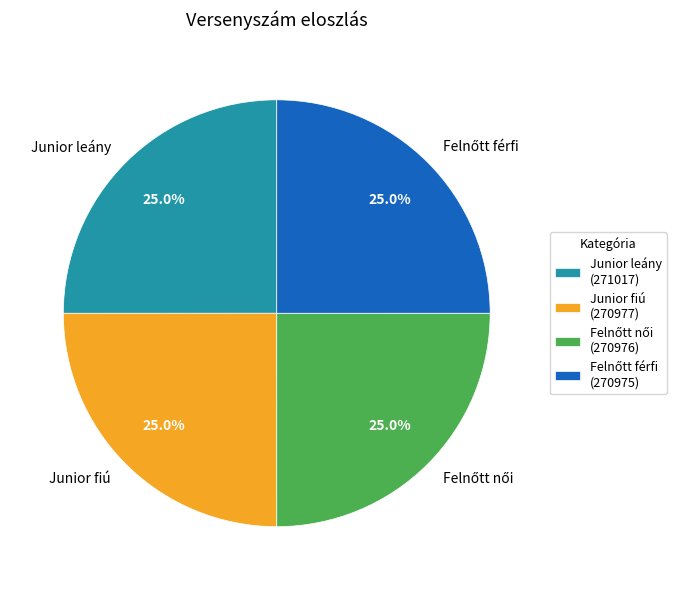

Is there a majority slice in this chart?

No